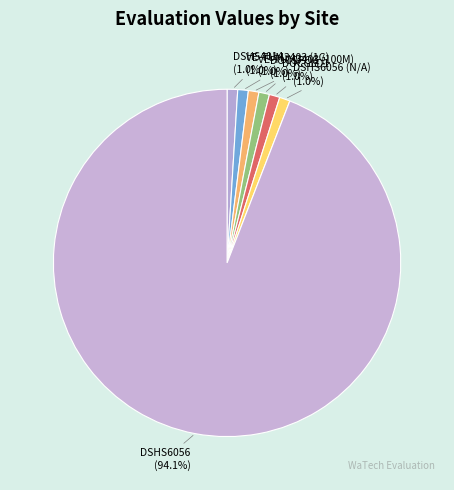

Count the number of slices in the pie.

7